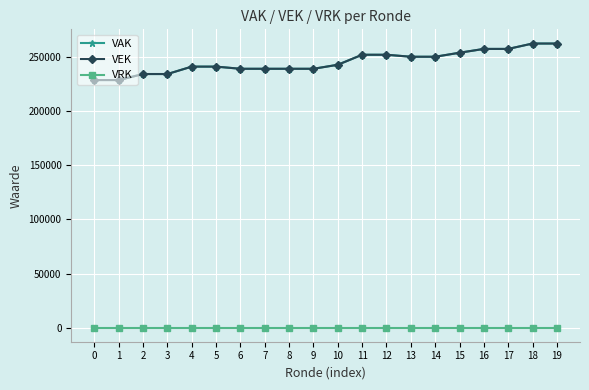

Reading right to left, what are all the values shown in this chart?

VAK: 19=262844	18=262844	17=257860	16=257860	15=254322	14=250616	13=250616	12=252458	11=252458	10=243191	9=239476	8=239476	7=239476	6=239476	5=241481	4=241481	3=234620	2=234620	1=229036	0=229036
VEK: 19=262844	18=262844	17=257860	16=257860	15=254322	14=250616	13=250616	12=252458	11=252458	10=243191	9=239476	8=239476	7=239476	6=239476	5=241481	4=241481	3=234620	2=234620	1=229036	0=229036
VRK: 19=0	18=0	17=0	16=0	15=0	14=0	13=0	12=0	11=0	10=0	9=0	8=0	7=0	6=0	5=0	4=0	3=0	2=0	1=0	0=0